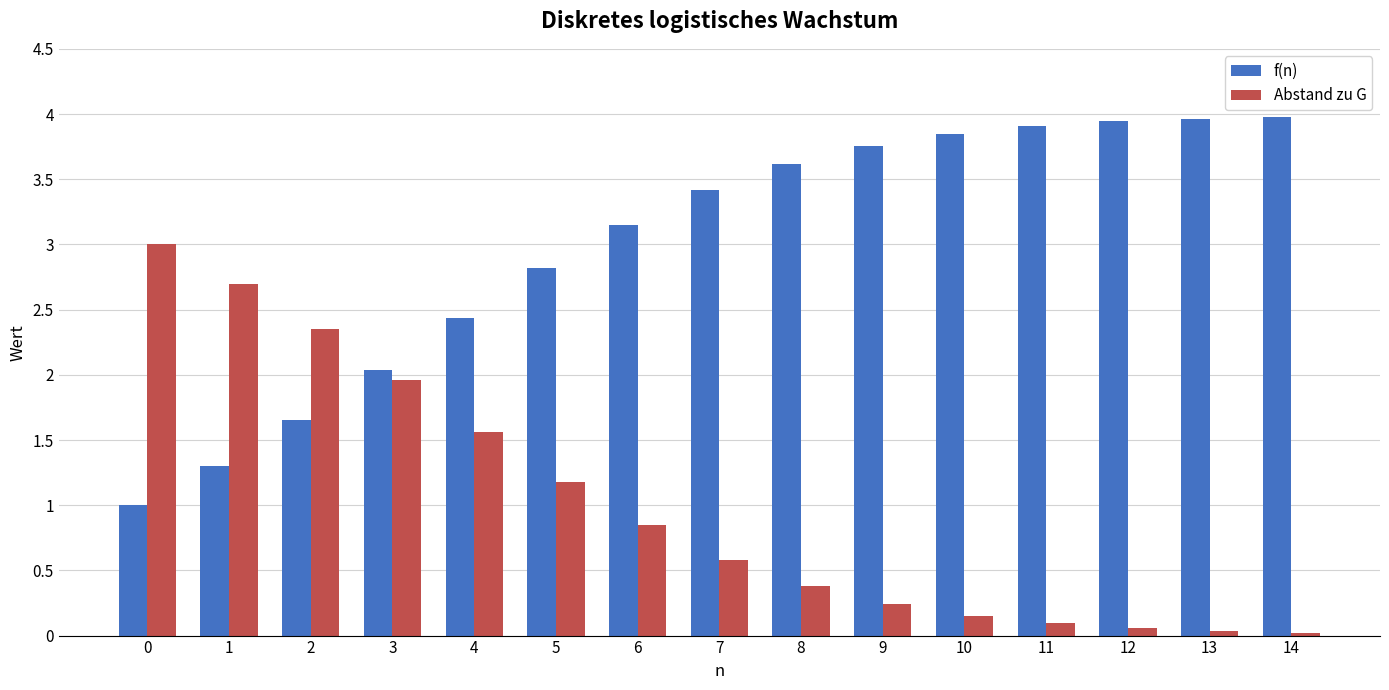

How many values in the f(n) series exceed 3?

9